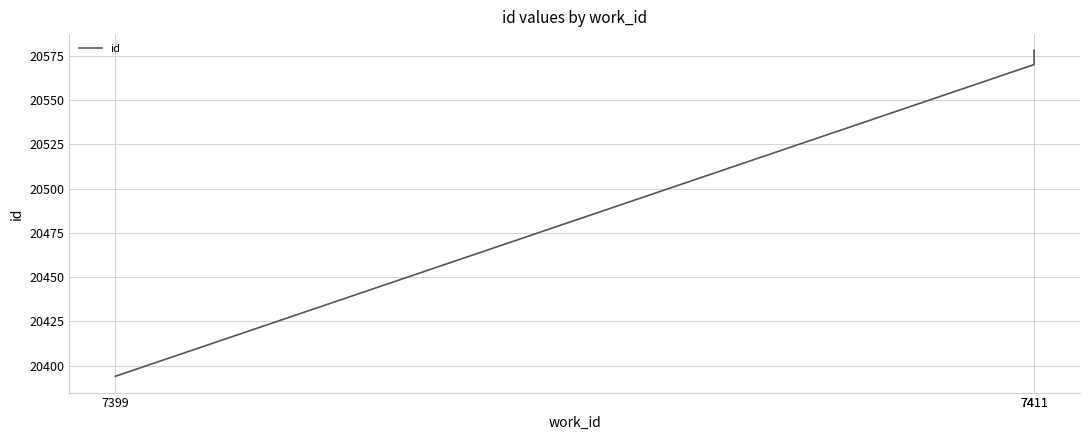

Read the value at 7411, to the nearest 10.

20570